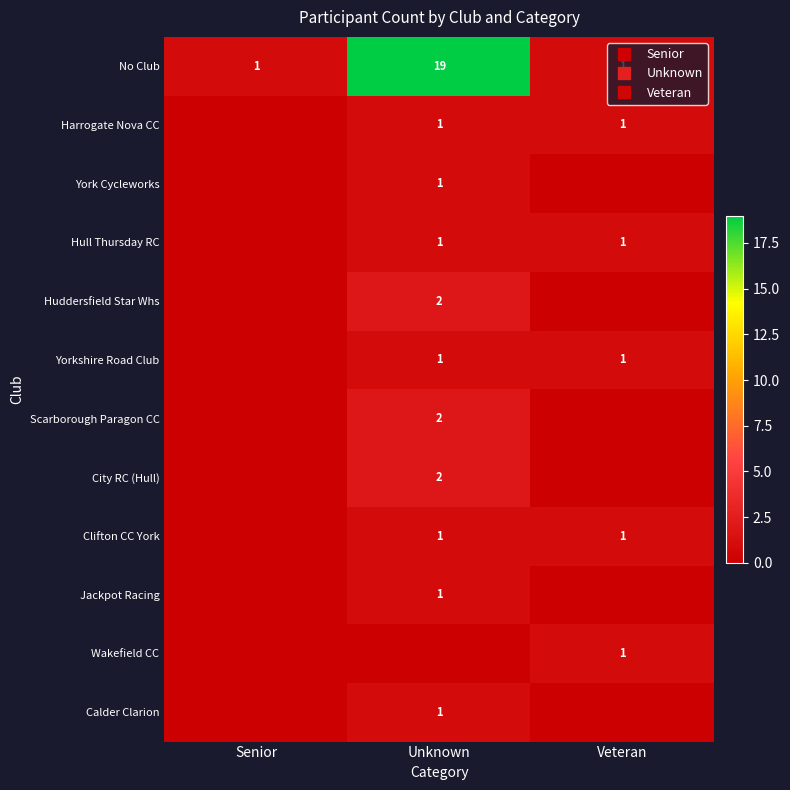

What is the total value across all series at Senior?

1